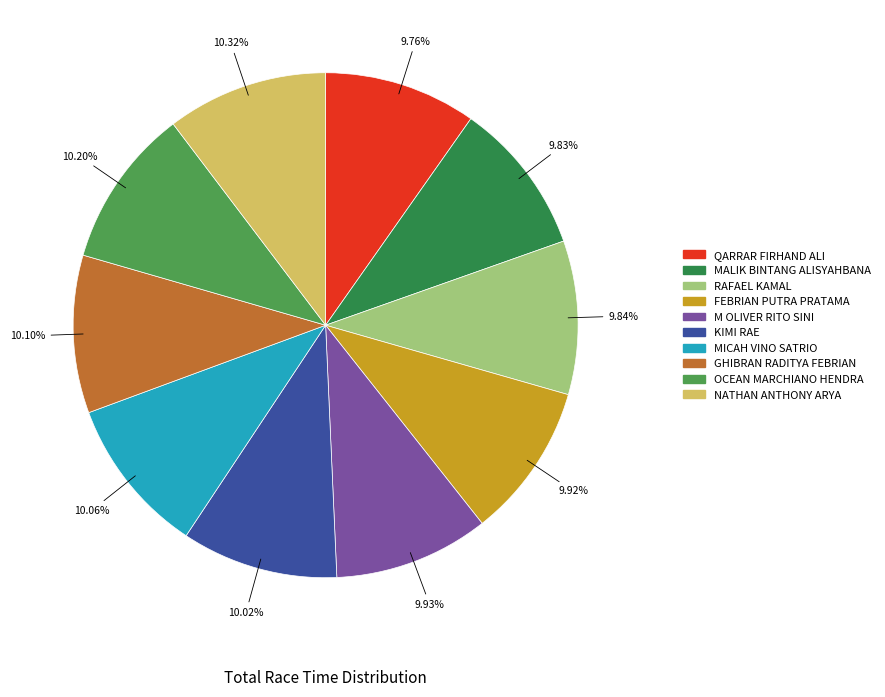

Is there a majority slice in this chart?

No